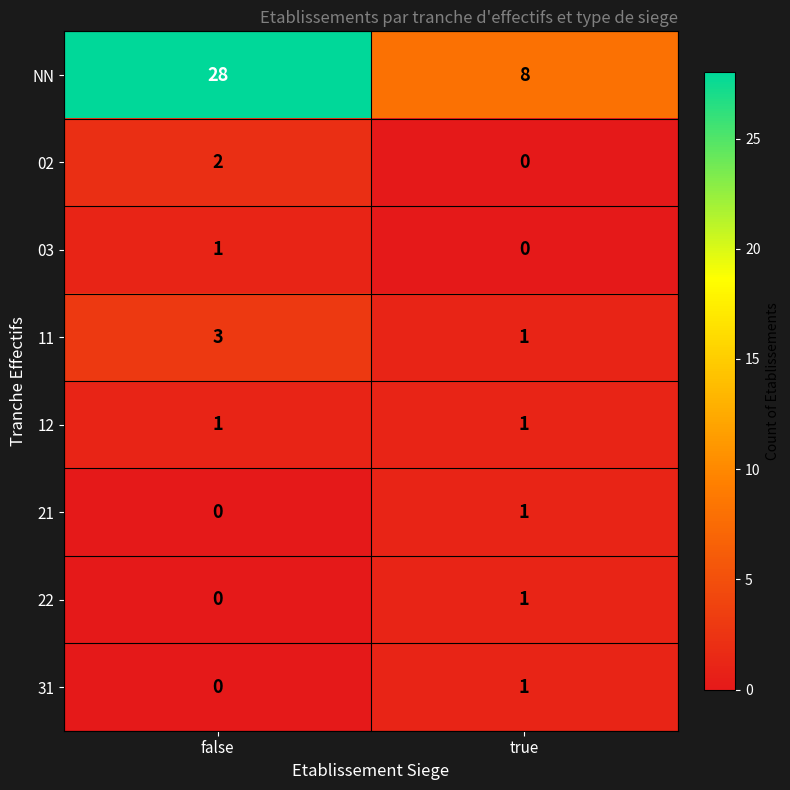

True or false: 02 has a value of 3 at false.

False